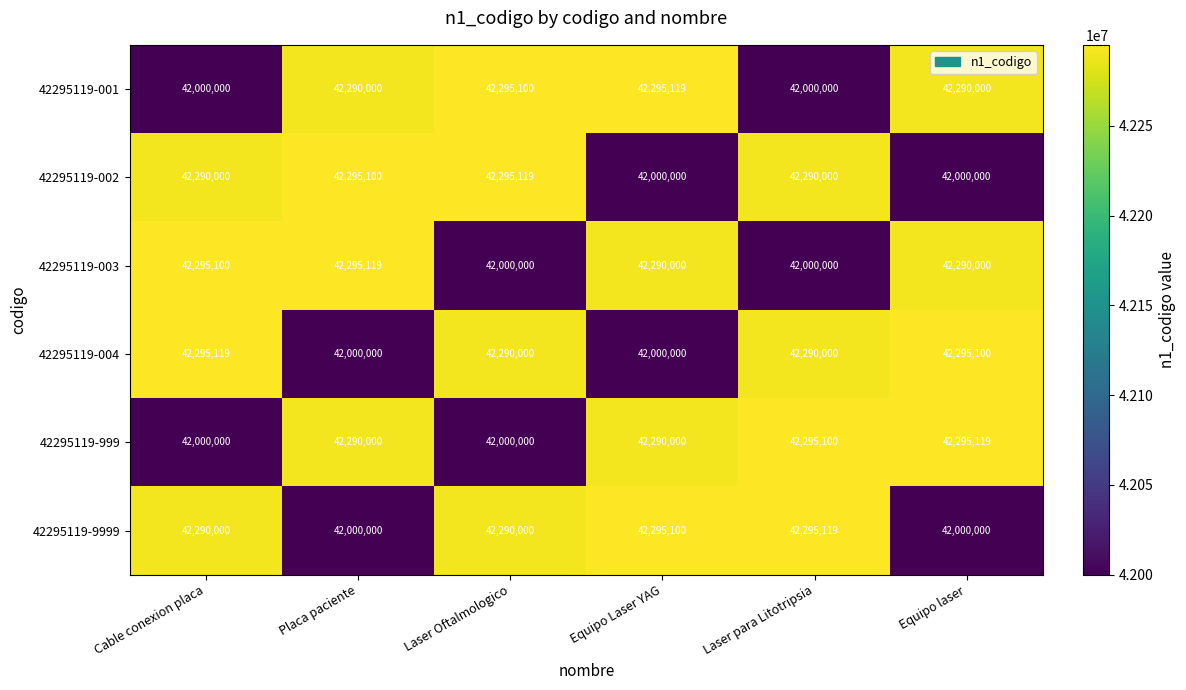

At how many categories does at least one series exceed 42156635?

6